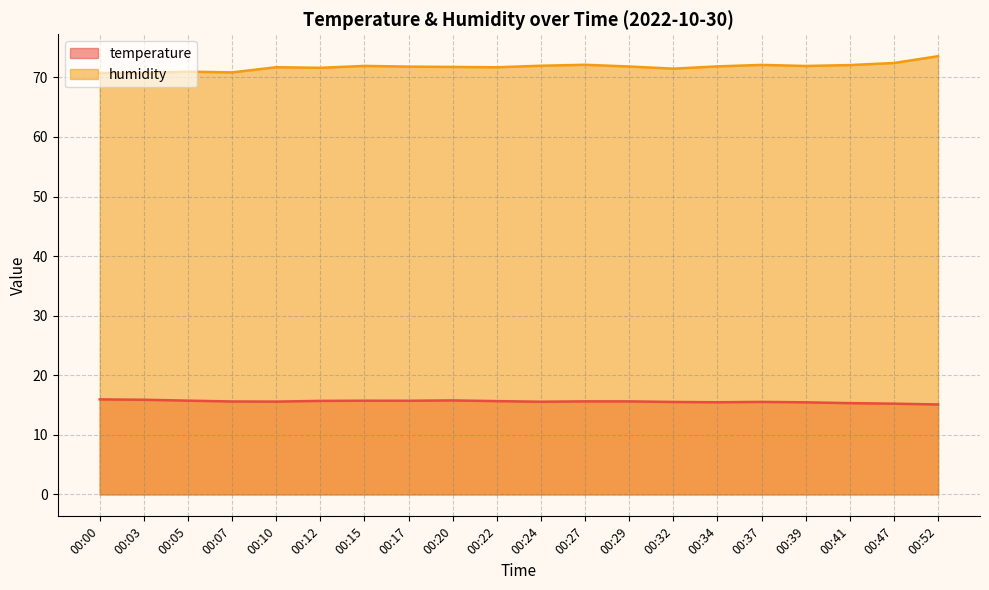

True or false: humidity and temperature cross at least once.

False